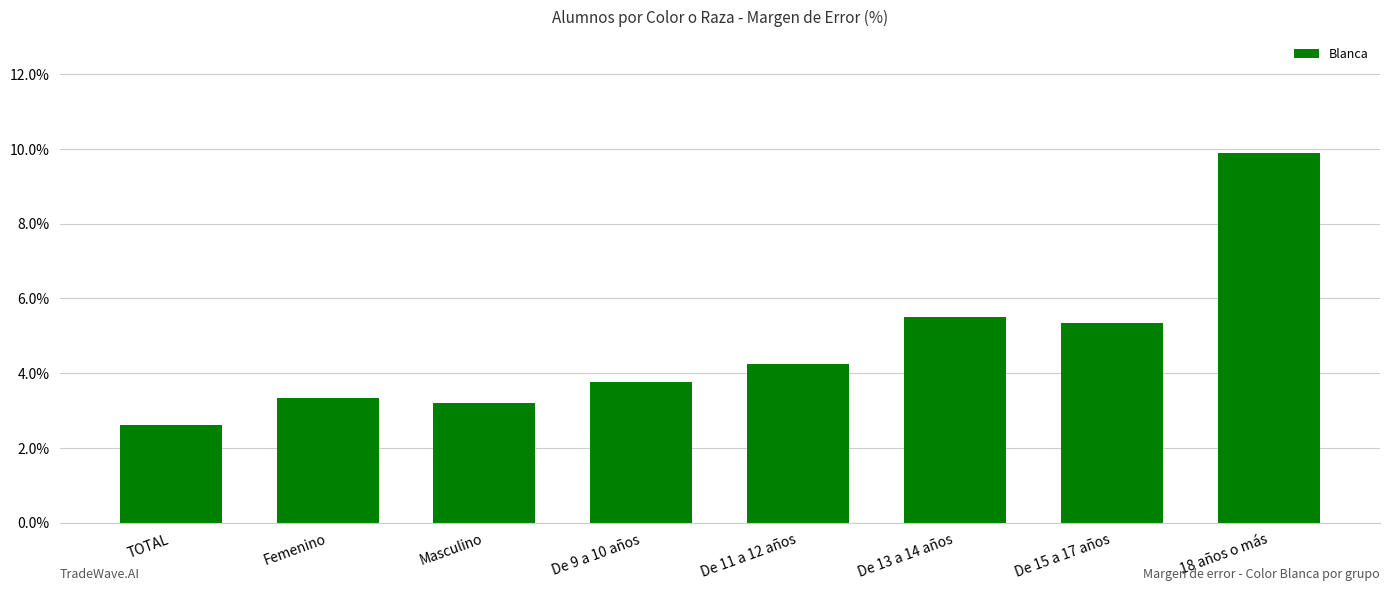

What is the label of the 8th bar from the left?

18 años o más